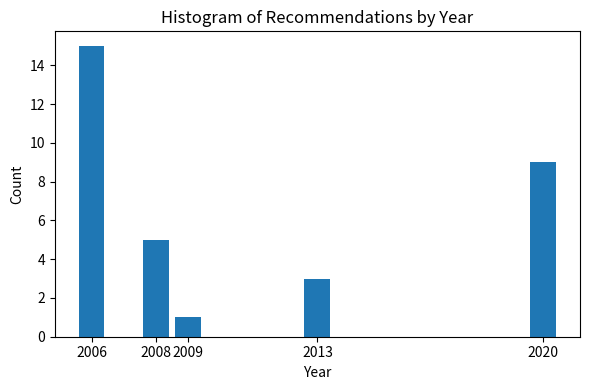

Reading right to left, list all the values displayed in this chart.

2020=9	2013=3	2009=1	2008=5	2006=15